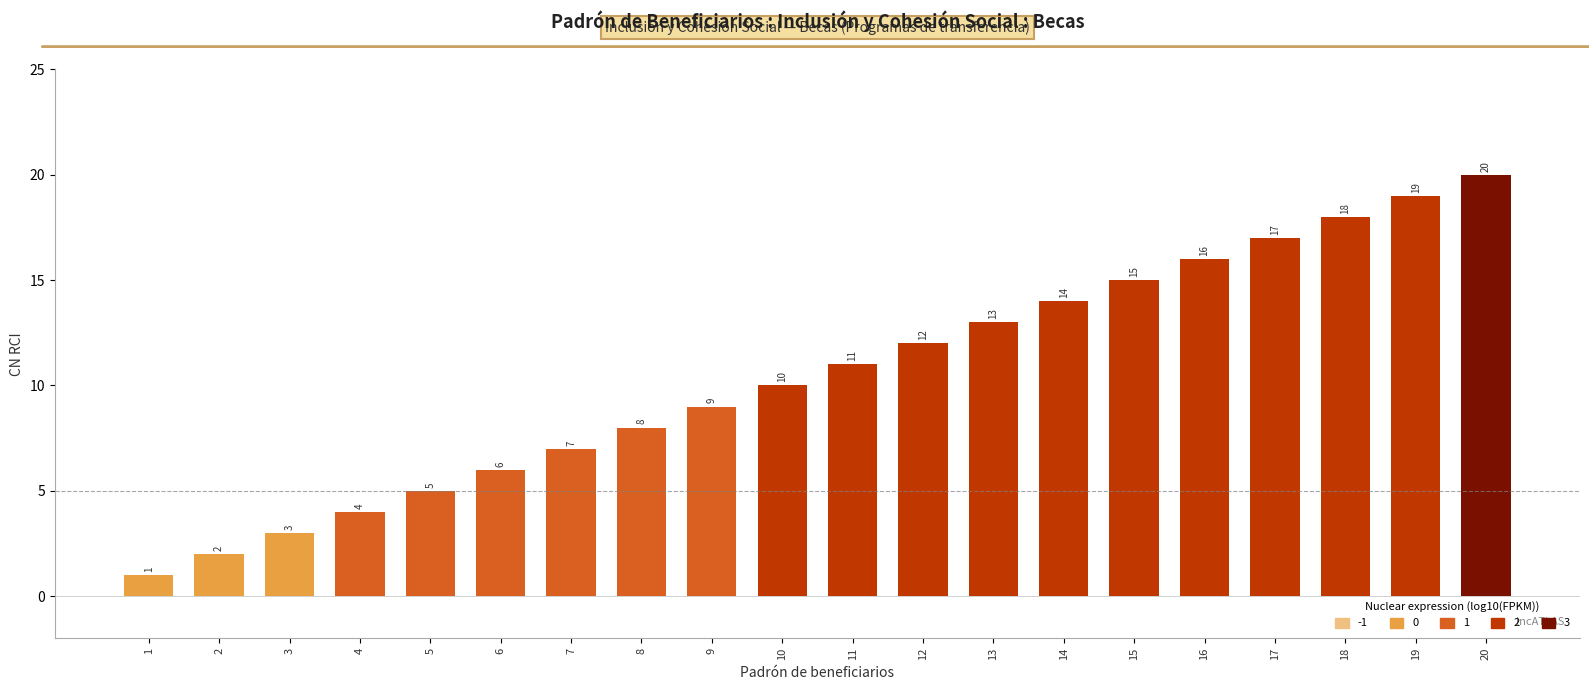

The chart shows a value of 13 at 13. True or false?

True